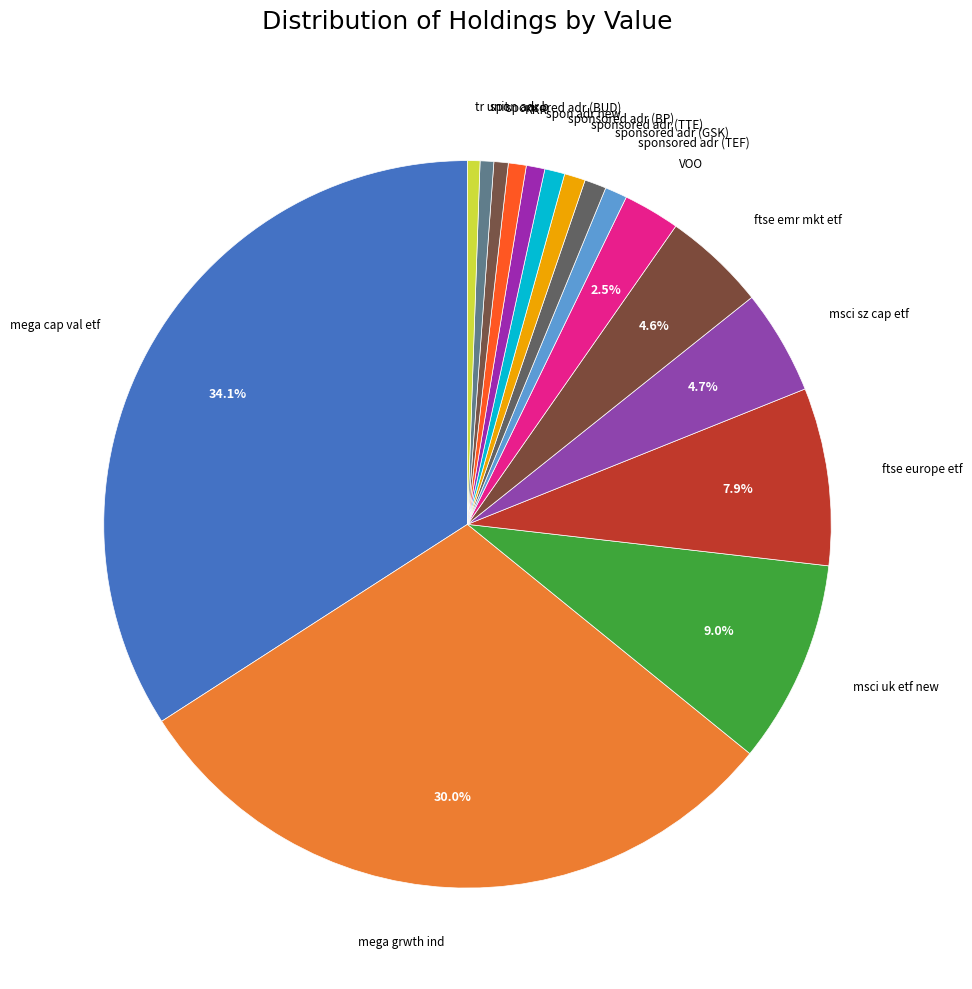

How many segments does this pie chart have?

16